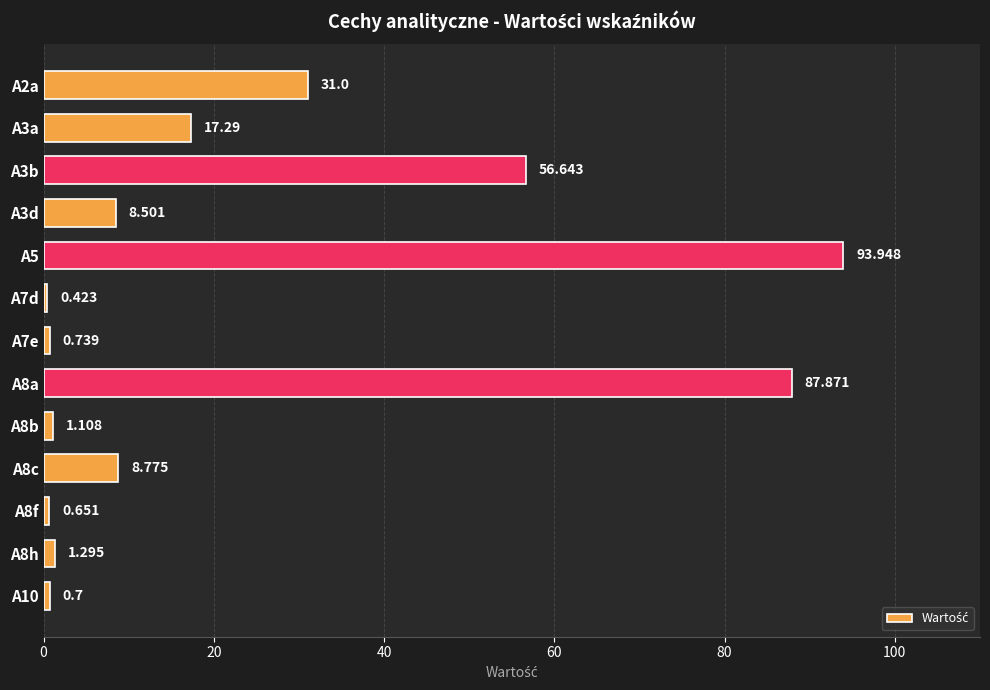

How many values are below 8?

6